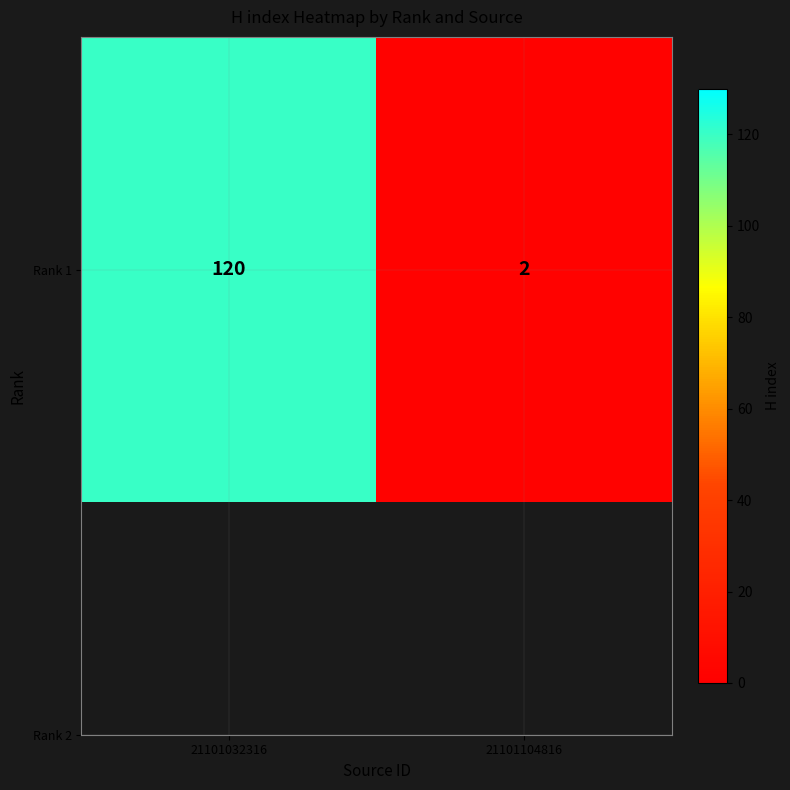

What is the difference between the maximum and minimum values?

118